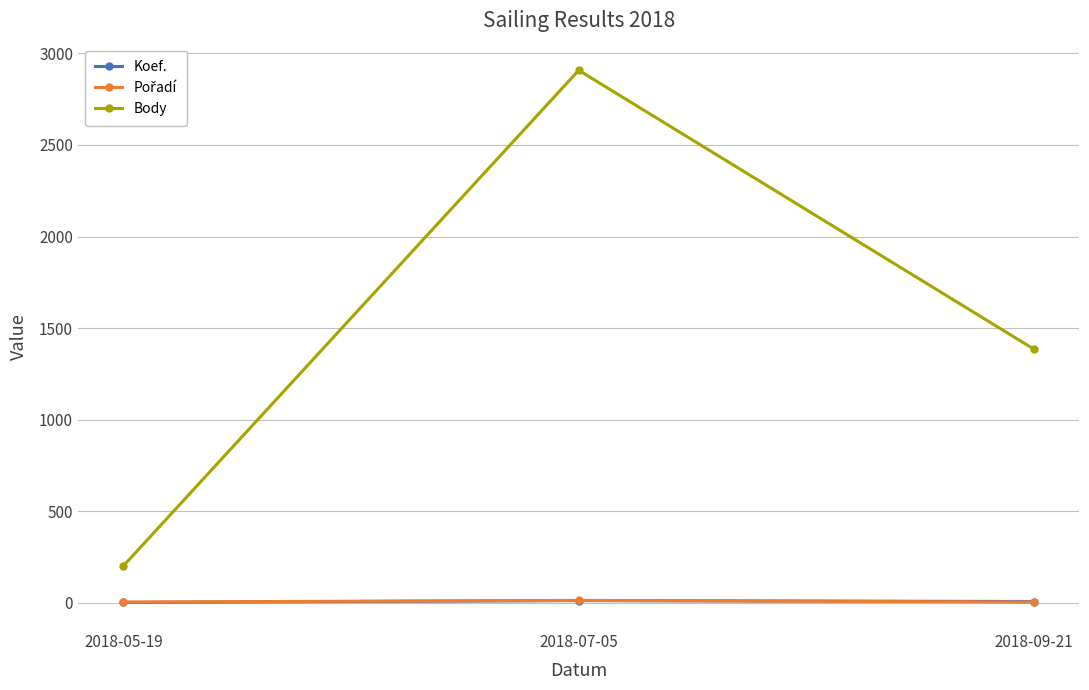

What is the total value across all series at 2018-05-19?

208